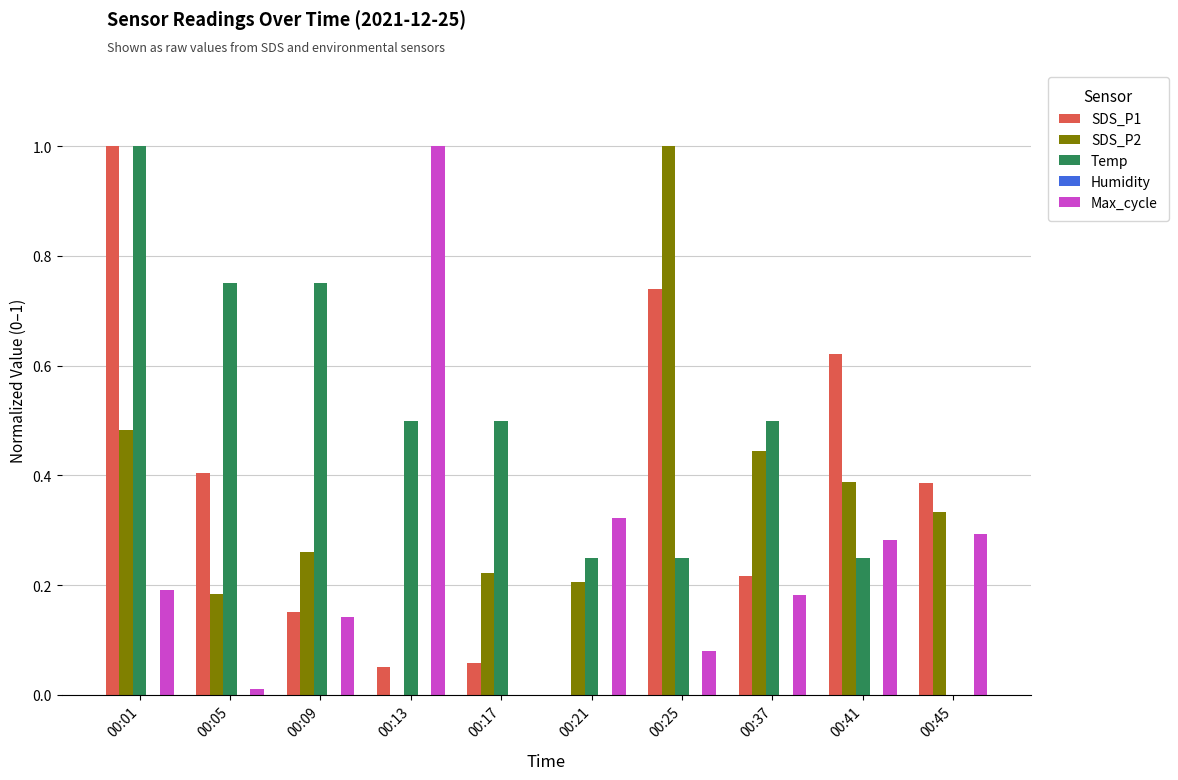

Are the bars horizontal?

No